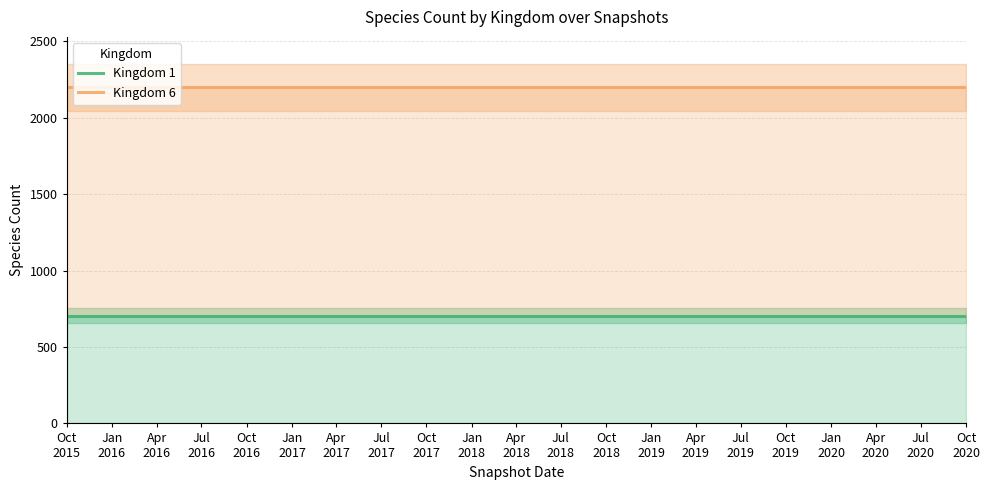

At which category does the chart reach its peak across all series?

Oct
2015